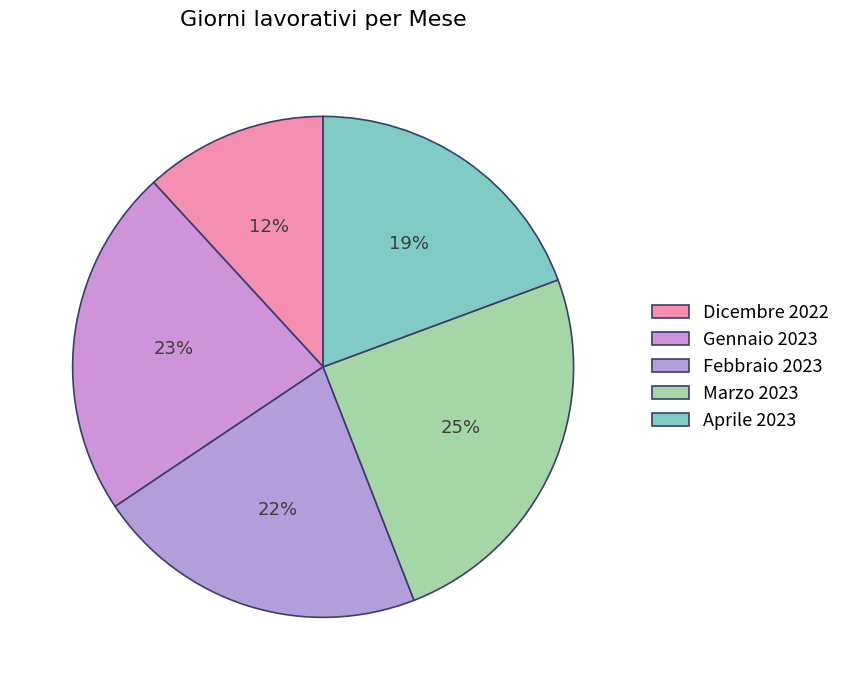

What percentage is the Febbraio 2023 slice, to the nearest percent?

22%